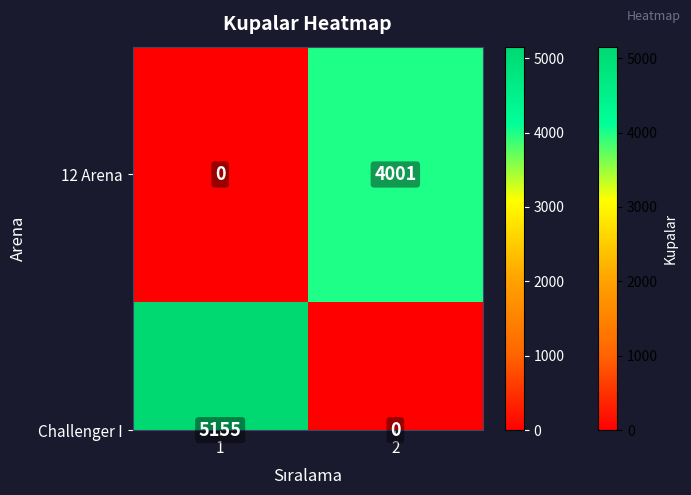

Reading left to right, transcribe all the data shown in this chart.

12 Arena: 0	4001
Challenger I: 5155	0